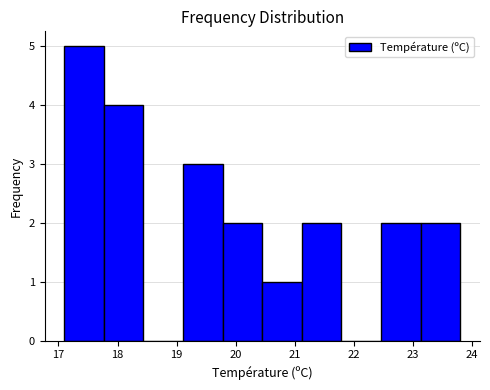

Which range on the x-axis has the tallest bar?

17.10 to 17.77